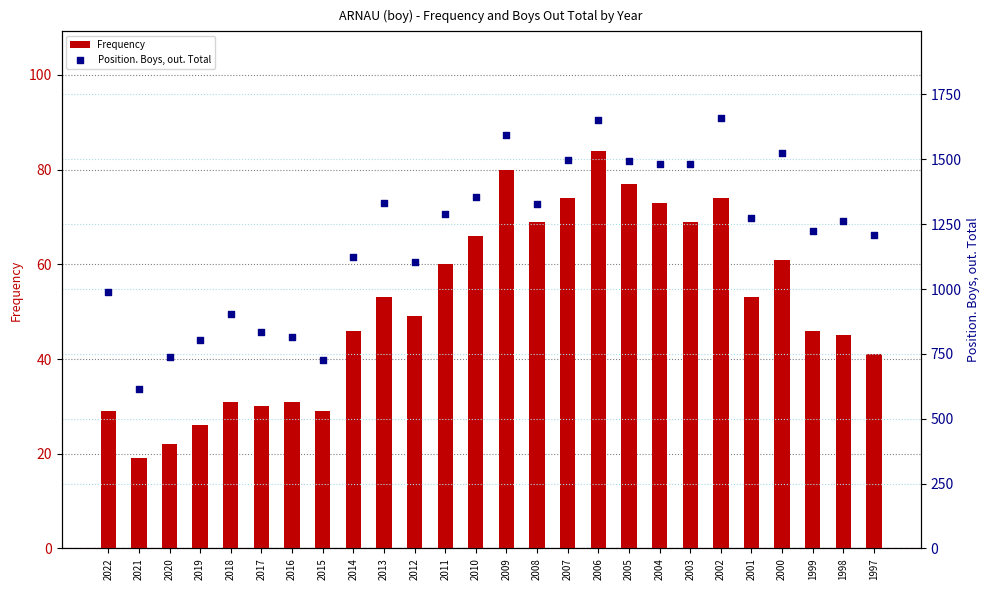

Is the value of Position. Boys, out. Total at 2021 greater than the value of Frequency at 2010?

Yes